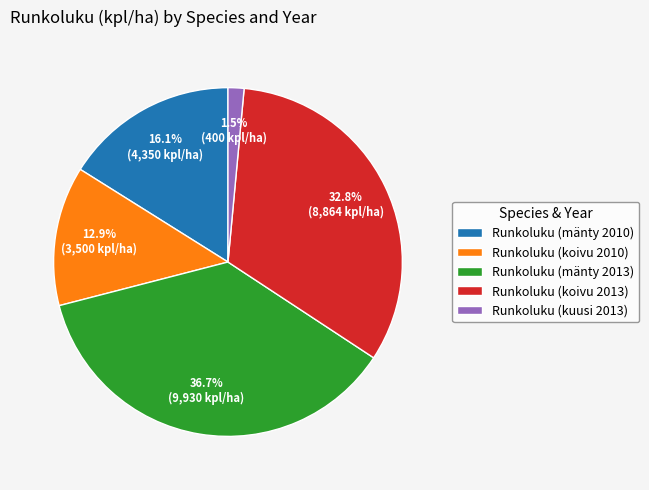

What is the ratio of the value at Runkoluku (koivu 2010) to the value at Runkoluku (mänty 2010)?

0.8